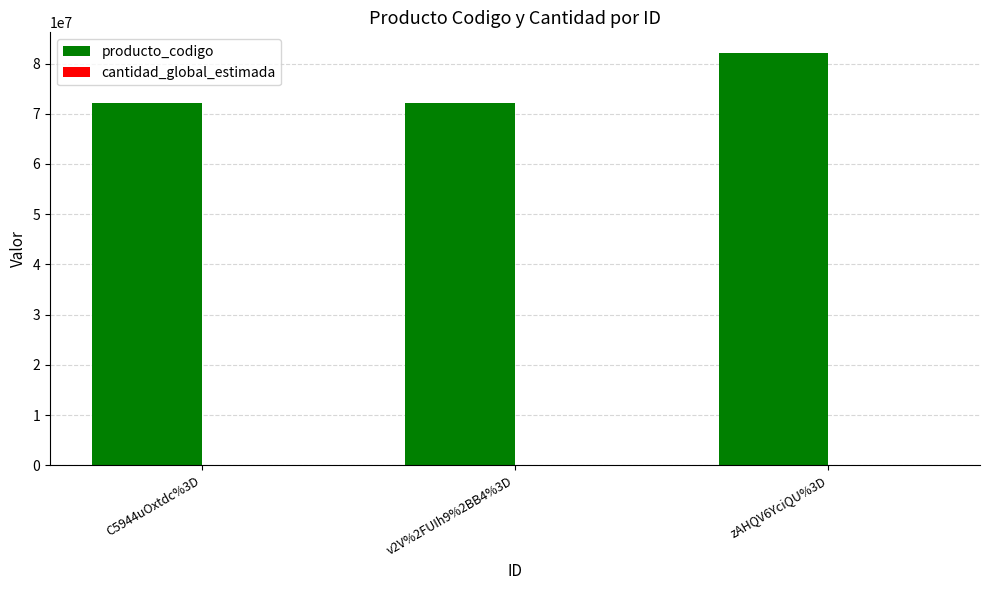

What is the difference between the producto_codigo values at v2V%2FUIh9%2BB4%3D and zAHQV6YciQU%3D?

9999198